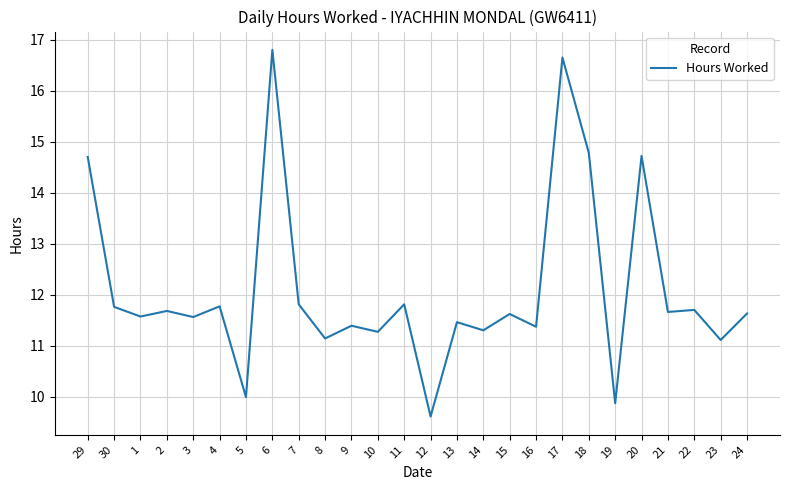

What is the change in value from 7 to 8?

-0.7